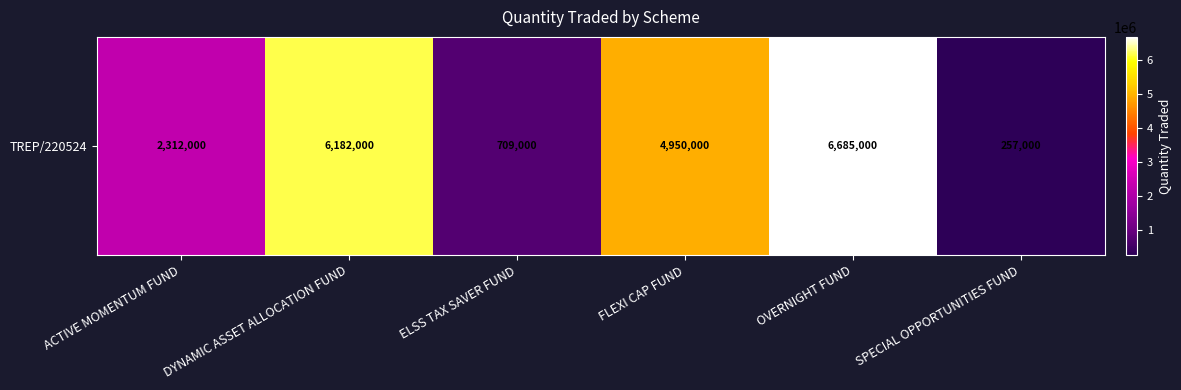

List the labels in order of value, smallest first.

SPECIAL OPPORTUNITIES FUND, ELSS TAX SAVER FUND, ACTIVE MOMENTUM FUND, FLEXI CAP FUND, DYNAMIC ASSET ALLOCATION FUND, OVERNIGHT FUND